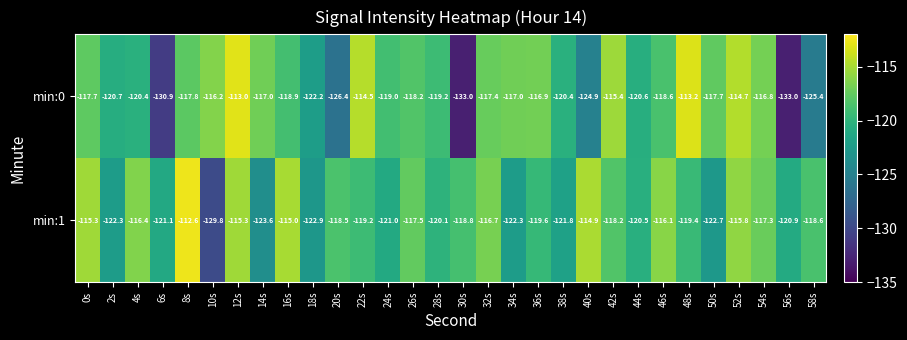

List the series in order of their overall mean, lowest first.

min:0, min:1